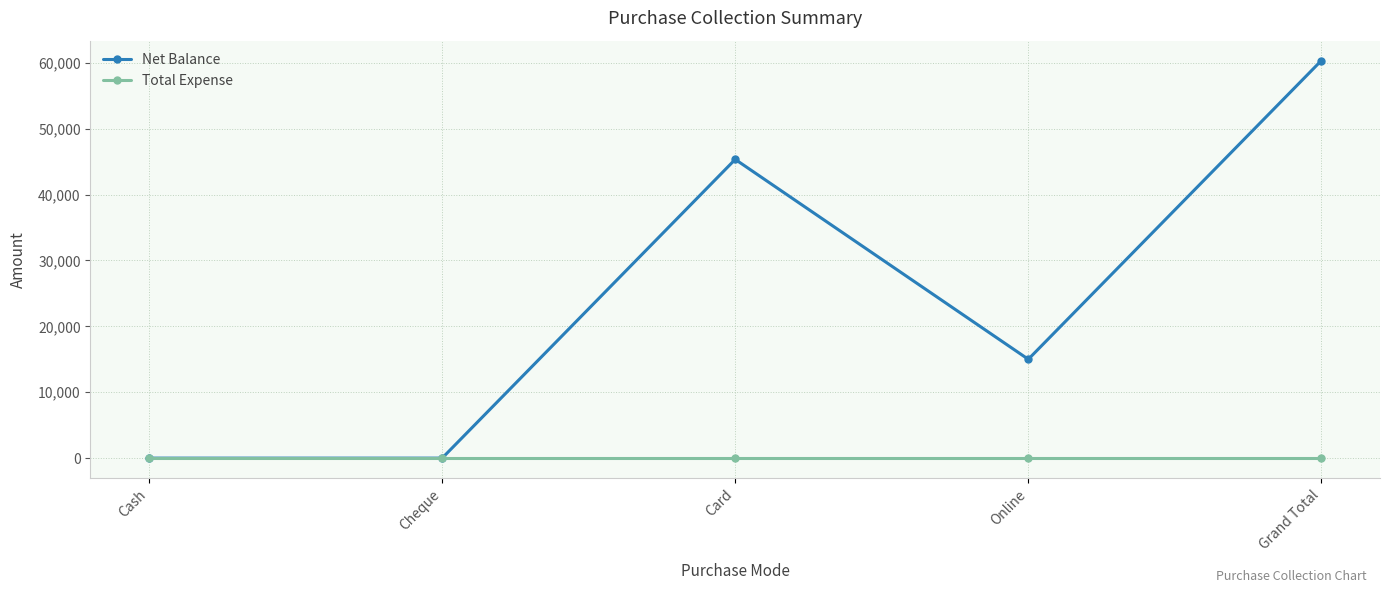

True or false: Net Balance has a value of 25160 at Grand Total.

False